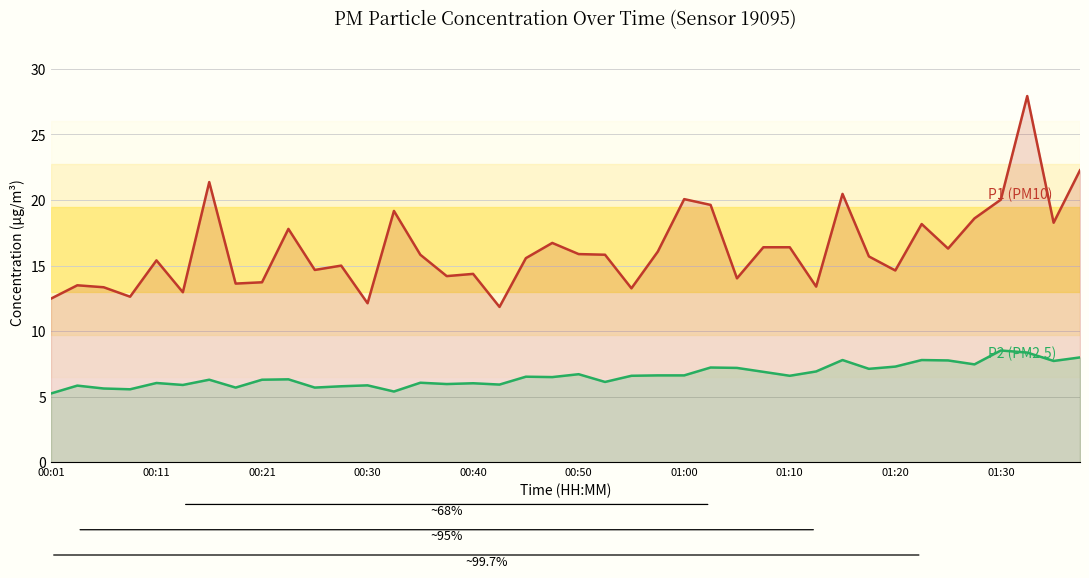

What is the total value across all series at 37?

36.3